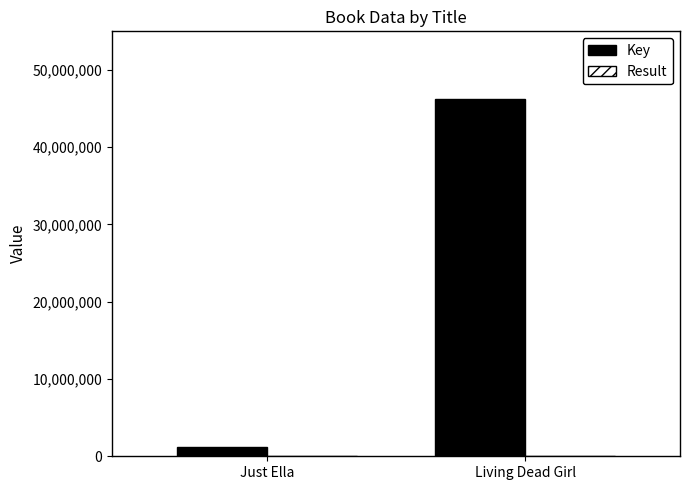

The value of Key at Just Ella is 1250524. True or false?

True